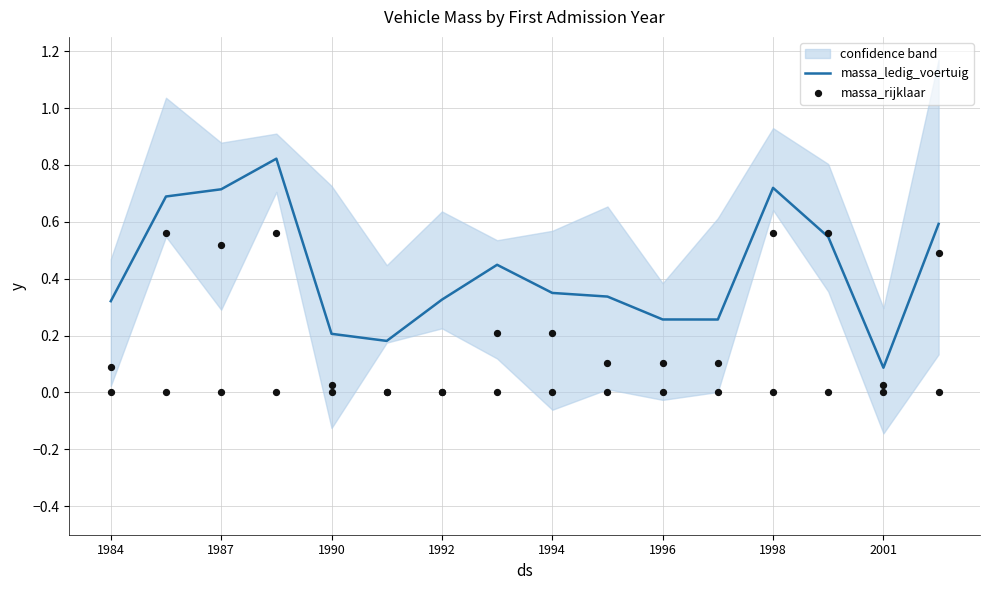

At how many categories does at least one series exceed 0?

16